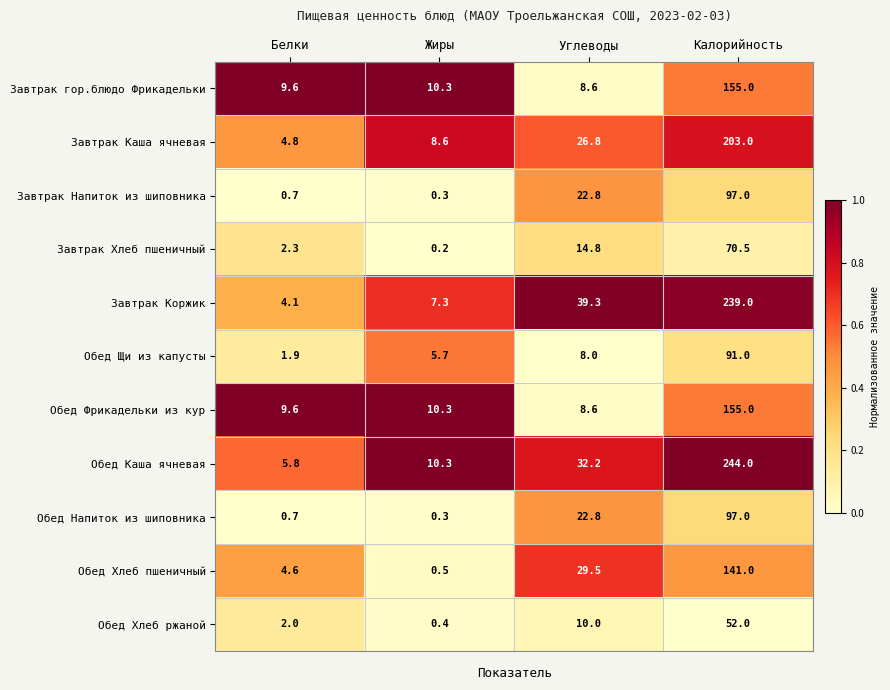

At which category does the chart reach its peak across all series?

Калорийность